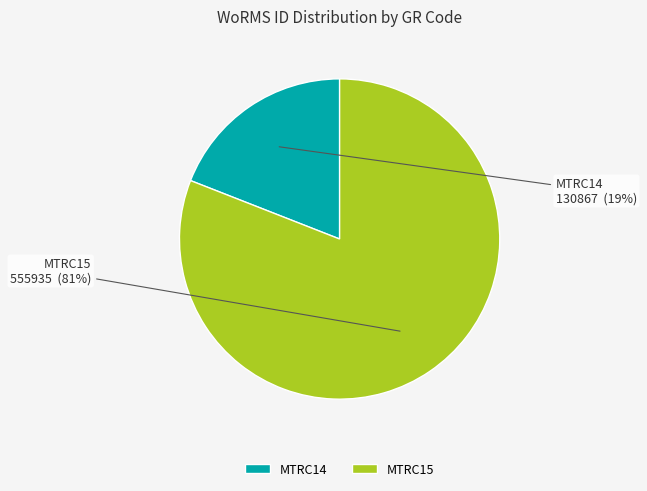

Rank the categories by value from highest to lowest.

MTRC15, MTRC14